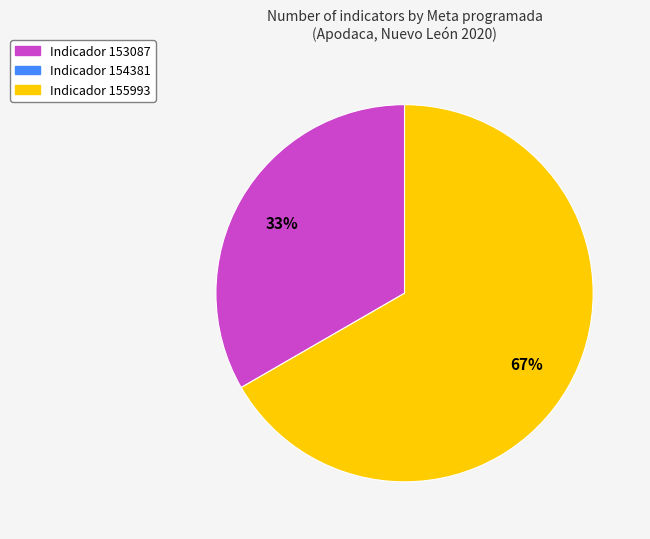

To the nearest percent, what is the average slice percentage?

50%